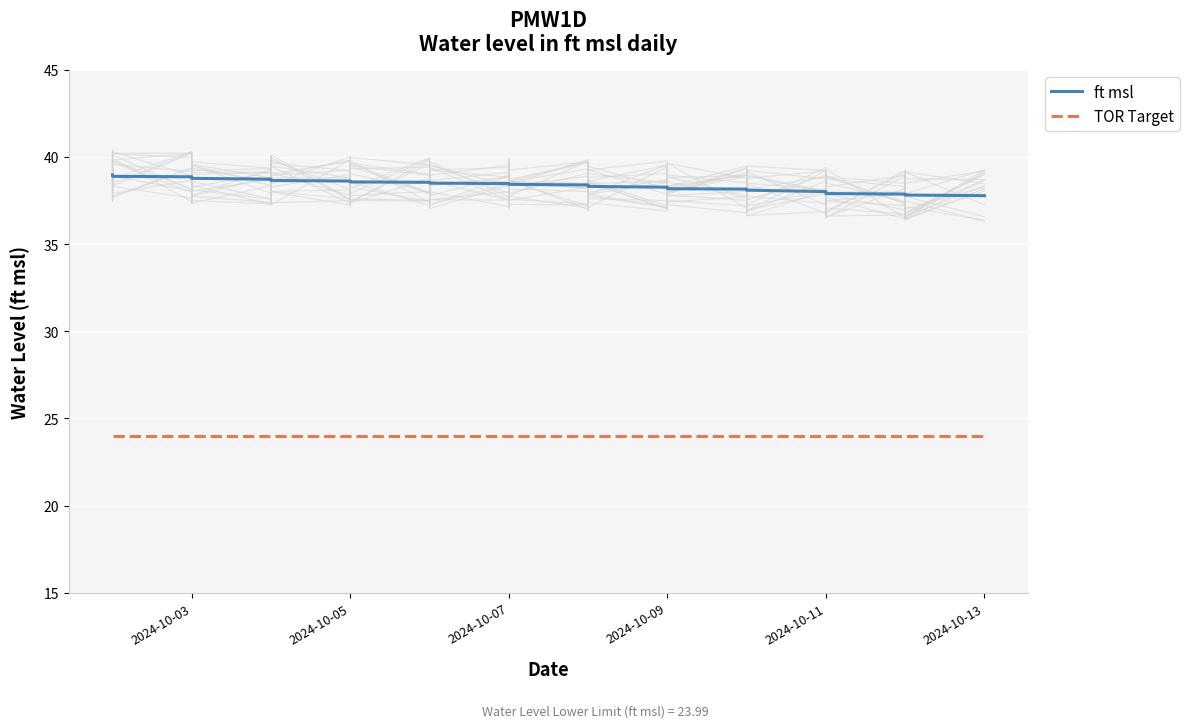

What value does the TOR Target series have at 2024-10-11?

24.0